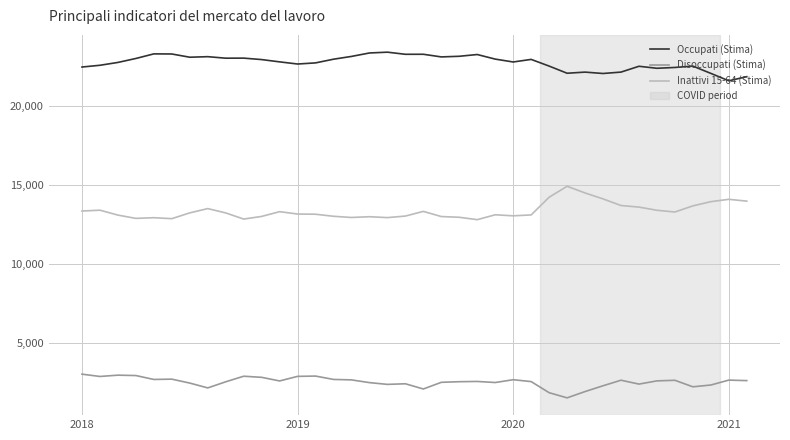

List the series in order of their overall mean, highest first.

Occupati (Stima), Inattivi 15-64 (Stima), Disoccupati (Stima)